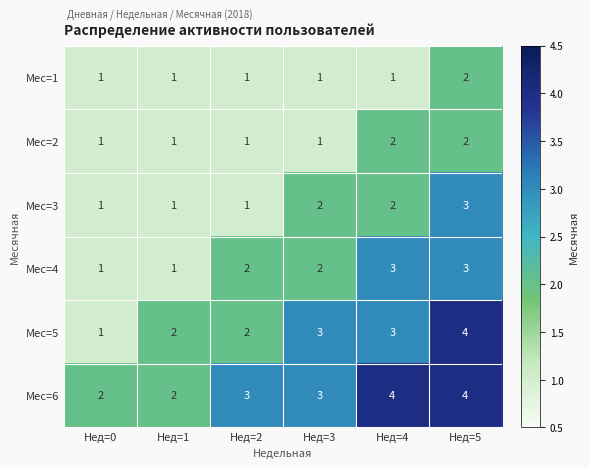

At which category is the sum across all series the highest?

Нед=5